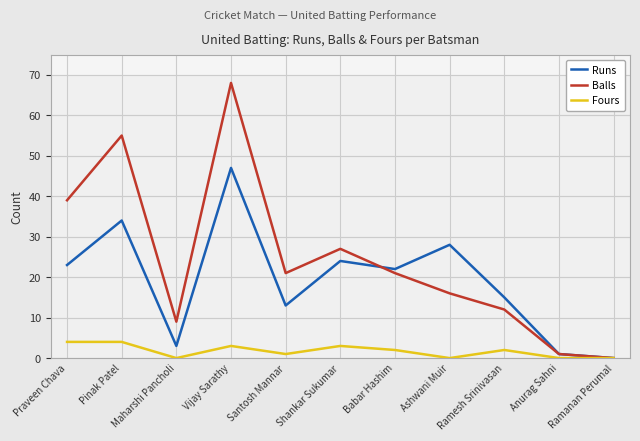

What is the greatest value displayed?

68